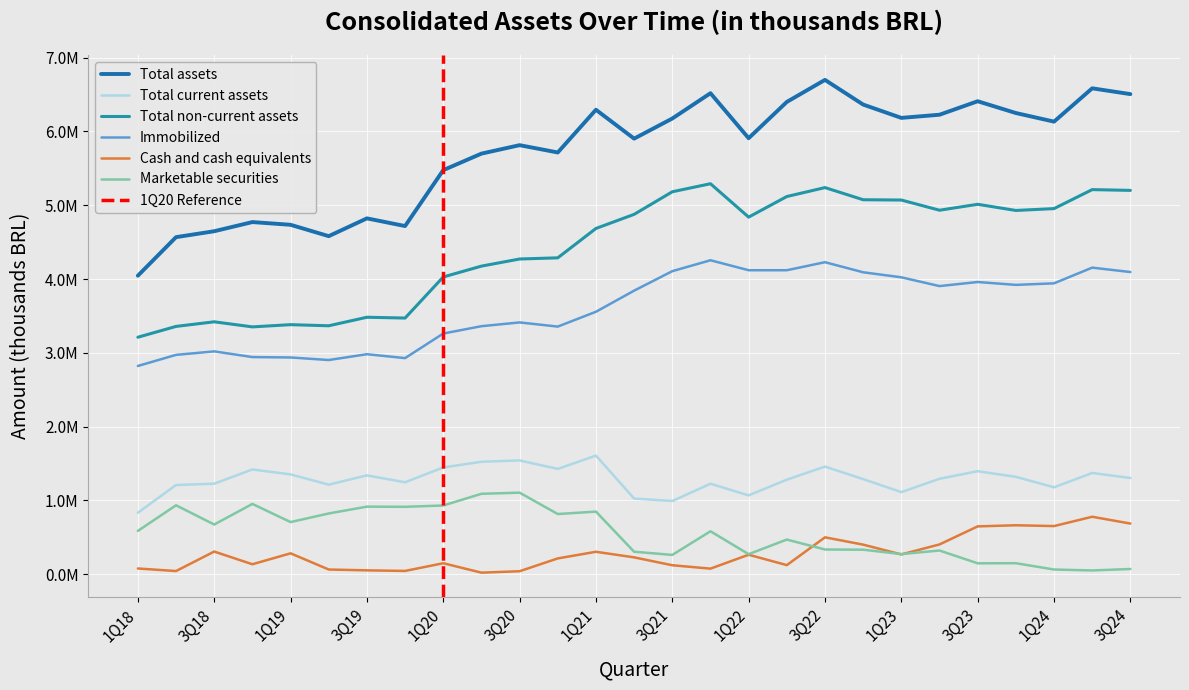

At which category does Total current assets reach its first local peak?

4Q18